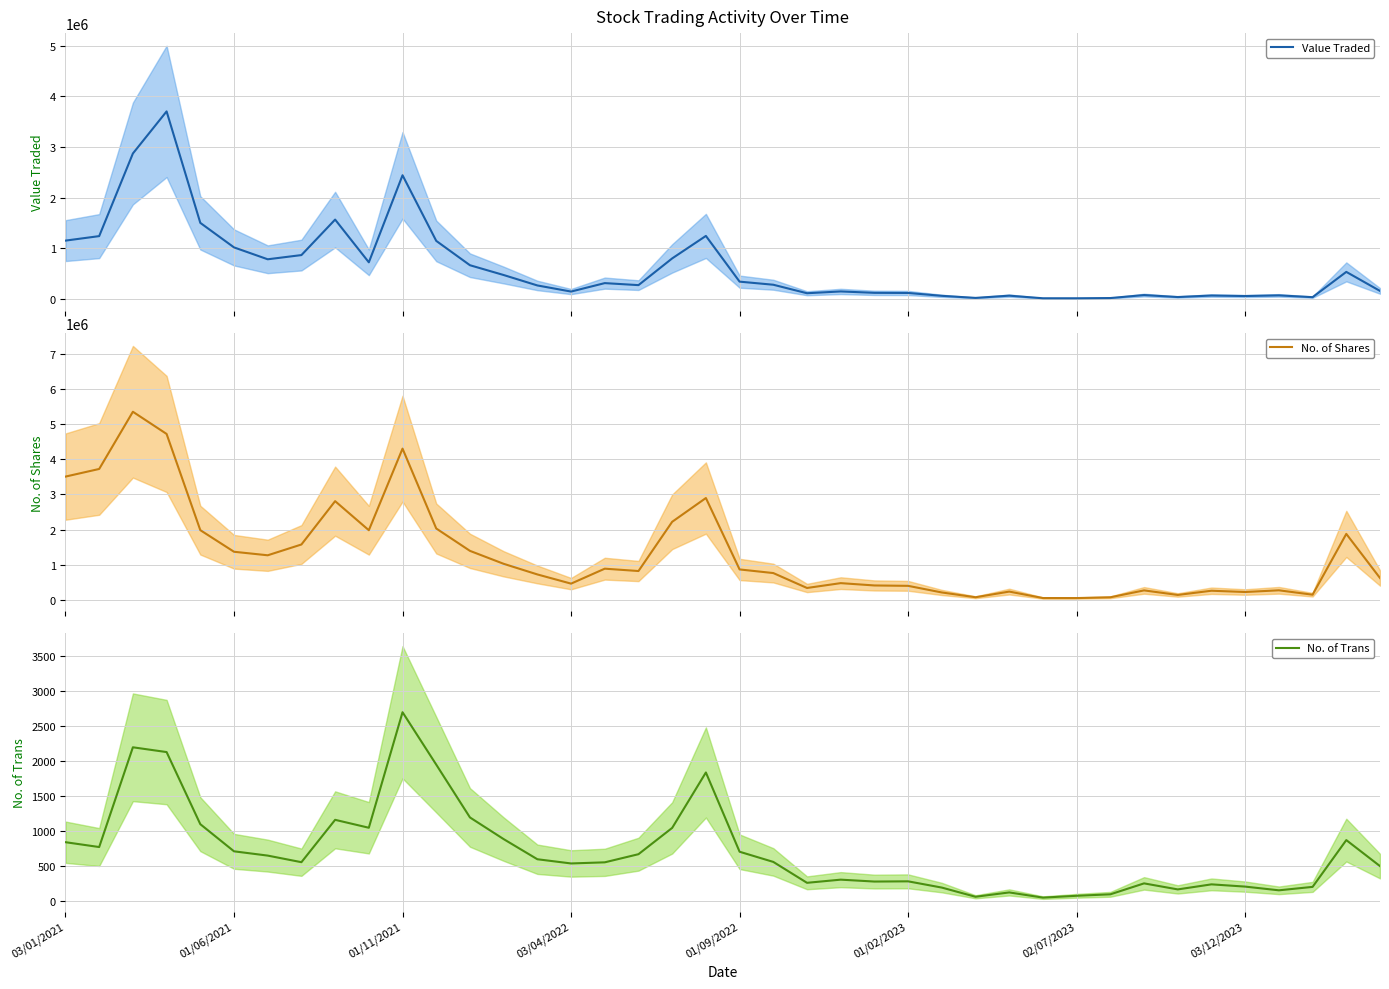

What are all the series names shown in the legend?

Value Traded, No. of Shares, No. of Trans